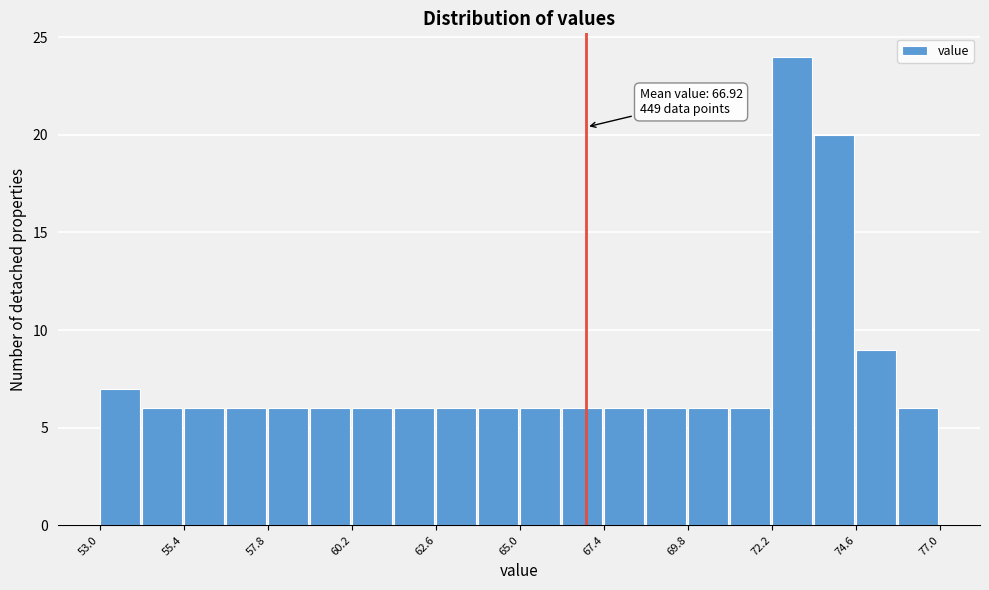

Around what value on the x-axis is the tallest bar? Give the approximate position of its centre, as read against the axis.

73.0